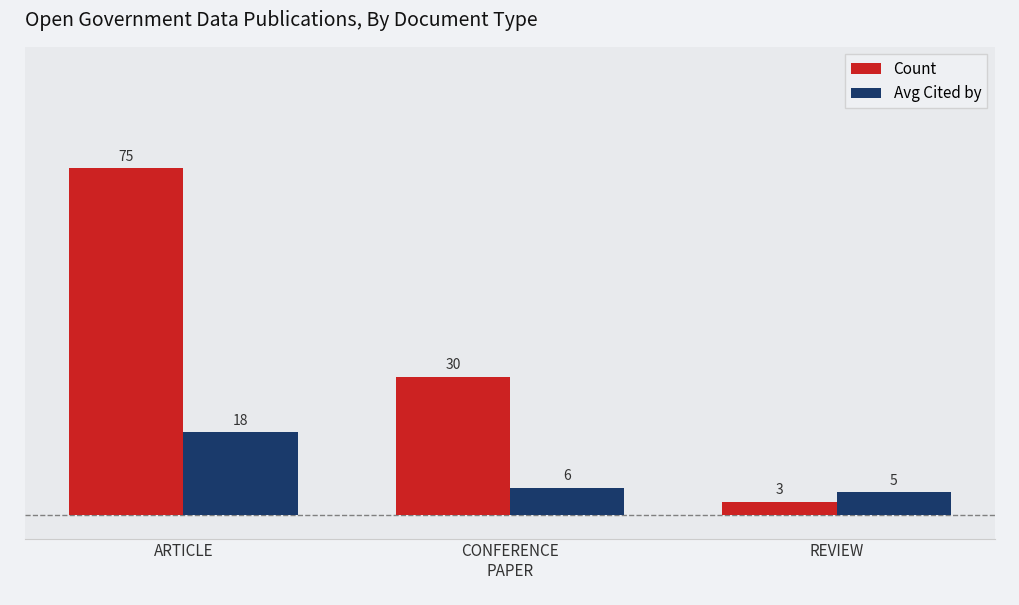

Where does the Avg Cited by series first go above 6?

ARTICLE